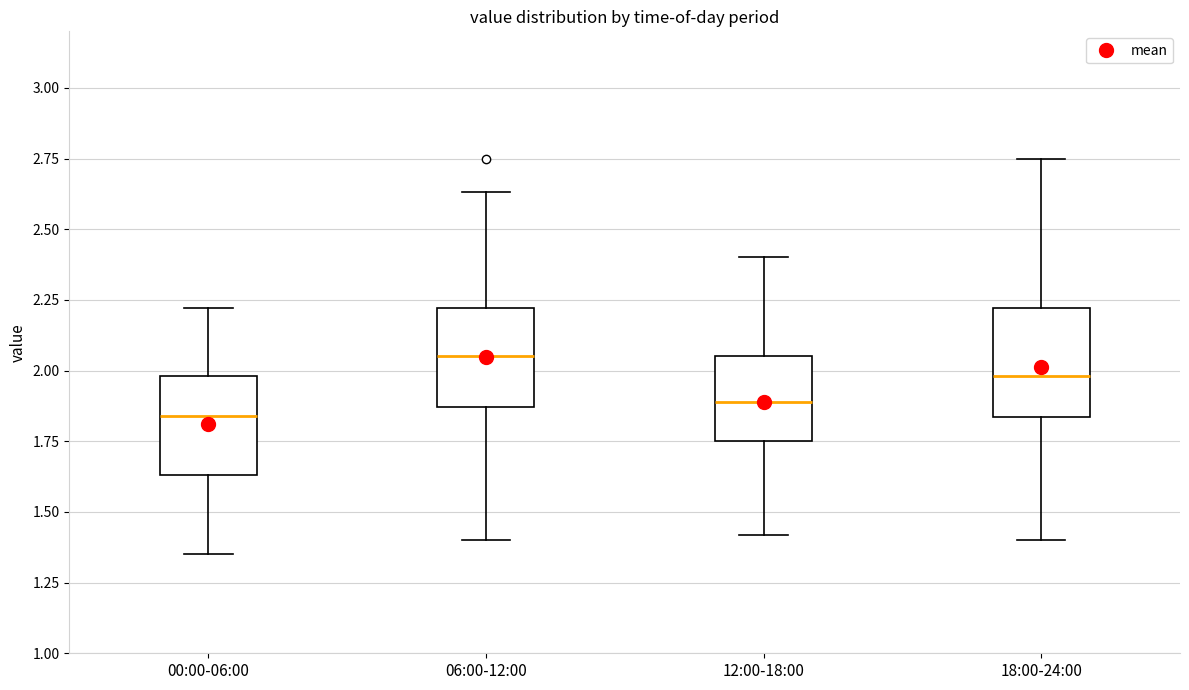

Reading left to right, transcribe this box plot: for each box, give where its median line is, the range the box spans, and where its two whiskers end, as read against the y-axis. The values are not printed on the chart, so give them approximately, as read against the axis.

00:00-06:00: median 1.85, box 1.65 to 2.00, whiskers 1.35 to 2.20
06:00-12:00: median 2.05, box 1.85 to 2.20, whiskers 1.40 to 2.65
12:00-18:00: median 1.90, box 1.75 to 2.05, whiskers 1.40 to 2.40
18:00-24:00: median 2.00, box 1.85 to 2.20, whiskers 1.40 to 2.75